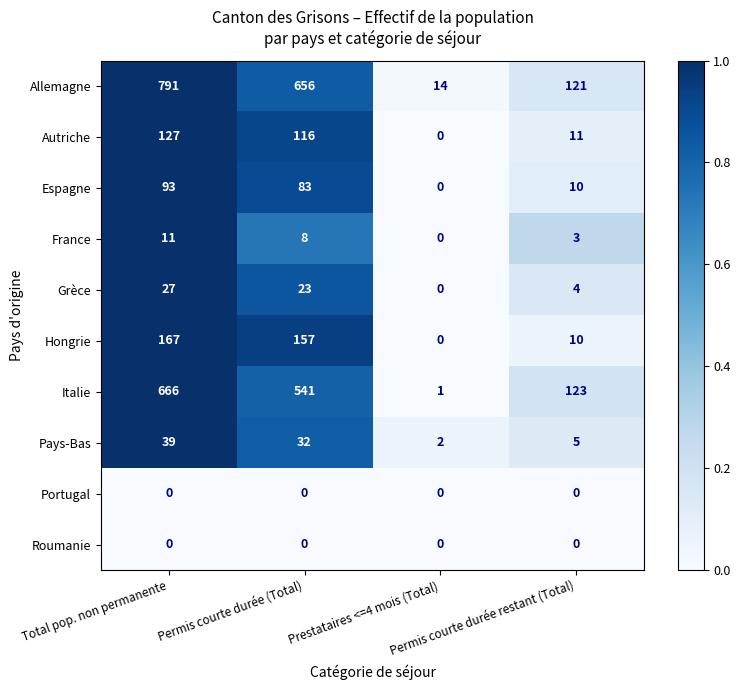

Count the number of categories in the chart.

4